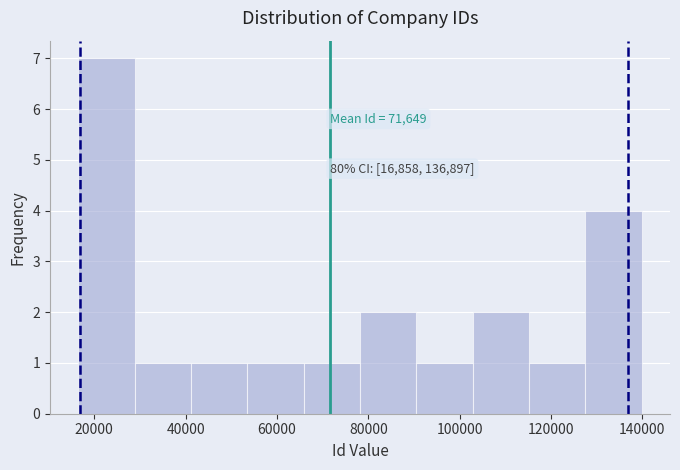

Over which range of the x-axis is the bar tallest?

16000 to 28000